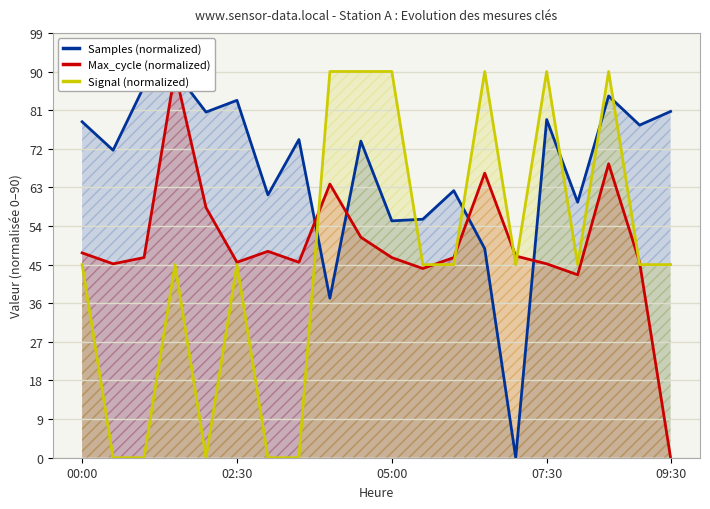

How many lines are shown in the chart?

3